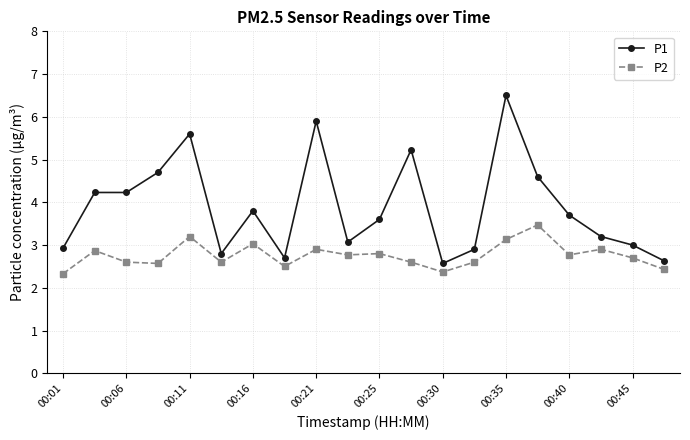

True or false: P1 and P2 intersect in this chart.

False